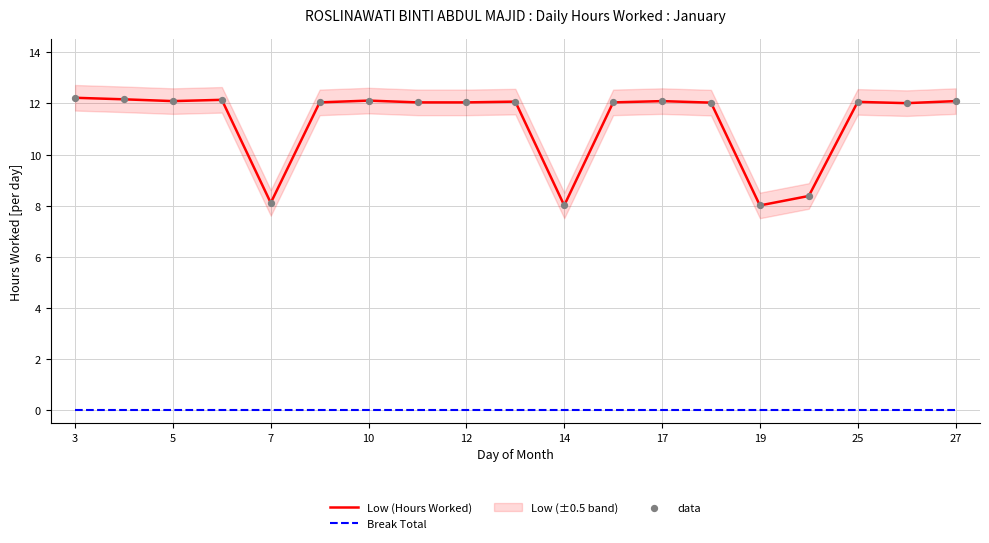

Which series has the widest spread of Y values?

Low (Hours Worked)